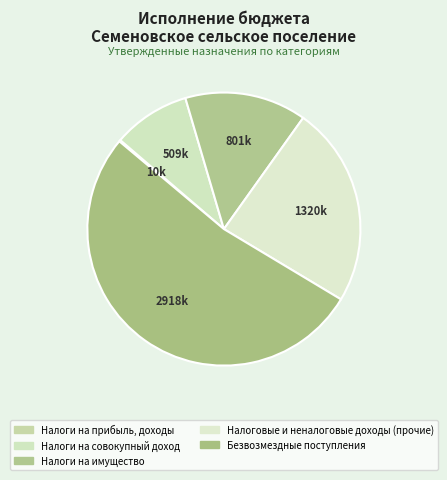

What is the change in value from Налоги на имущество to Безвозмездные поступления?

+2117300